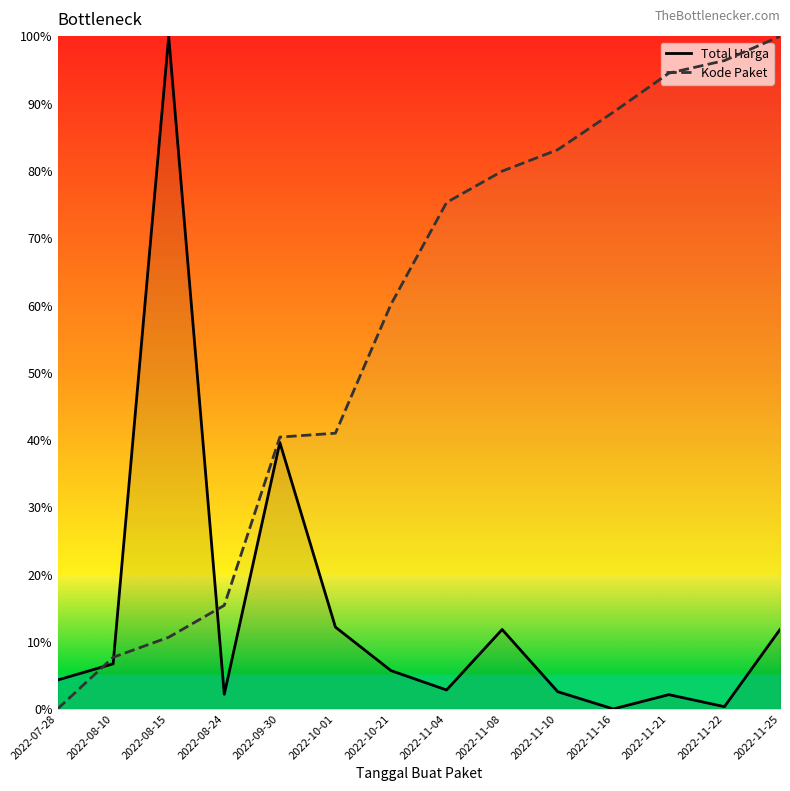

Reading right to left, transcribe all the data shown in this chart.

Total Harga: 2022-11-25=11.8	2022-11-22=0.3	2022-11-21=2.1	2022-11-16=0.0	2022-11-10=2.6	2022-11-08=11.8	2022-11-04=2.8	2022-10-21=5.7	2022-10-01=12.2	2022-09-30=39.6	2022-08-24=2.2	2022-08-15=100.0	2022-08-10=6.7	2022-07-28=4.3
Kode Paket: 2022-11-25=100.0	2022-11-22=96.4	2022-11-21=94.5	2022-11-16=88.7	2022-11-10=83.1	2022-11-08=79.9	2022-11-04=75.3	2022-10-21=60.2	2022-10-01=41.0	2022-09-30=40.4	2022-08-24=15.4	2022-08-15=10.7	2022-08-10=7.7	2022-07-28=0.0